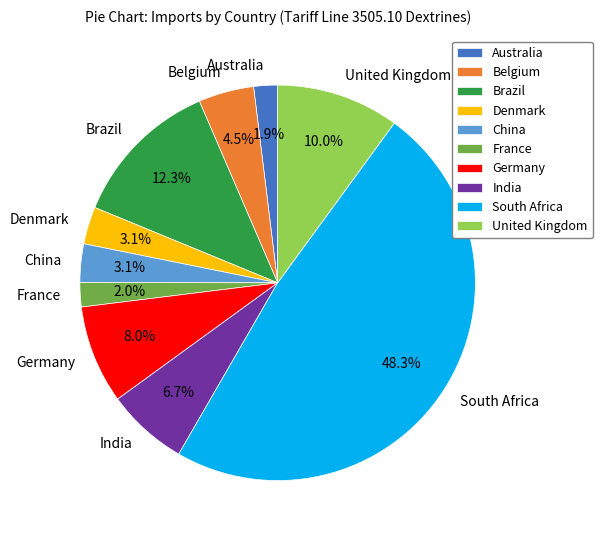

Is Belgium the majority of the pie?

No